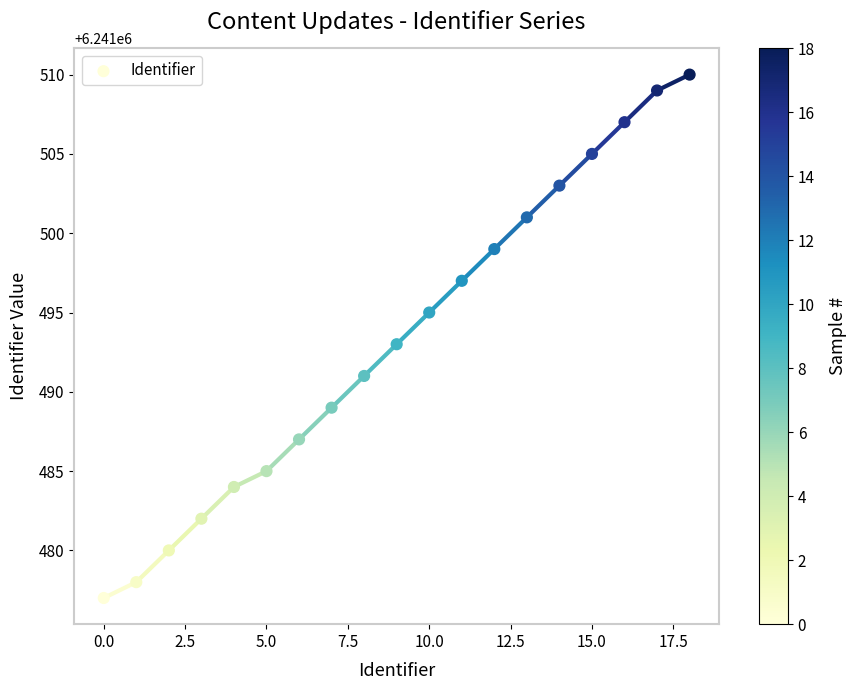

What is the range of Y values (max minus min)?

33